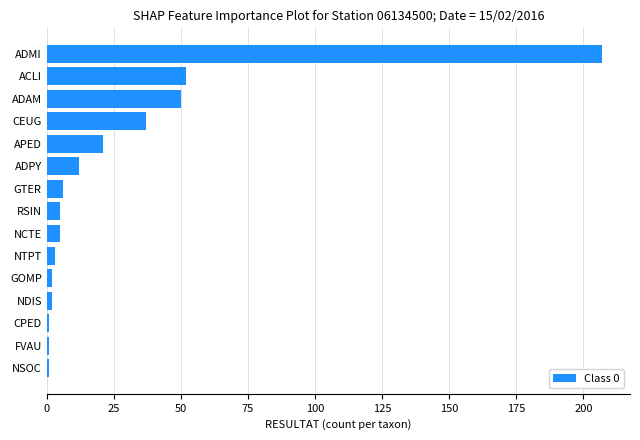

Reading bottom to top, transcribe all the data shown in this chart.

NSOC=1	FVAU=1	CPED=1	NDIS=2	GOMP=2	NTPT=3	NCTE=5	RSIN=5	GTER=6	ADPY=12	APED=21	CEUG=37	ADAM=50	ACLI=52	ADMI=207